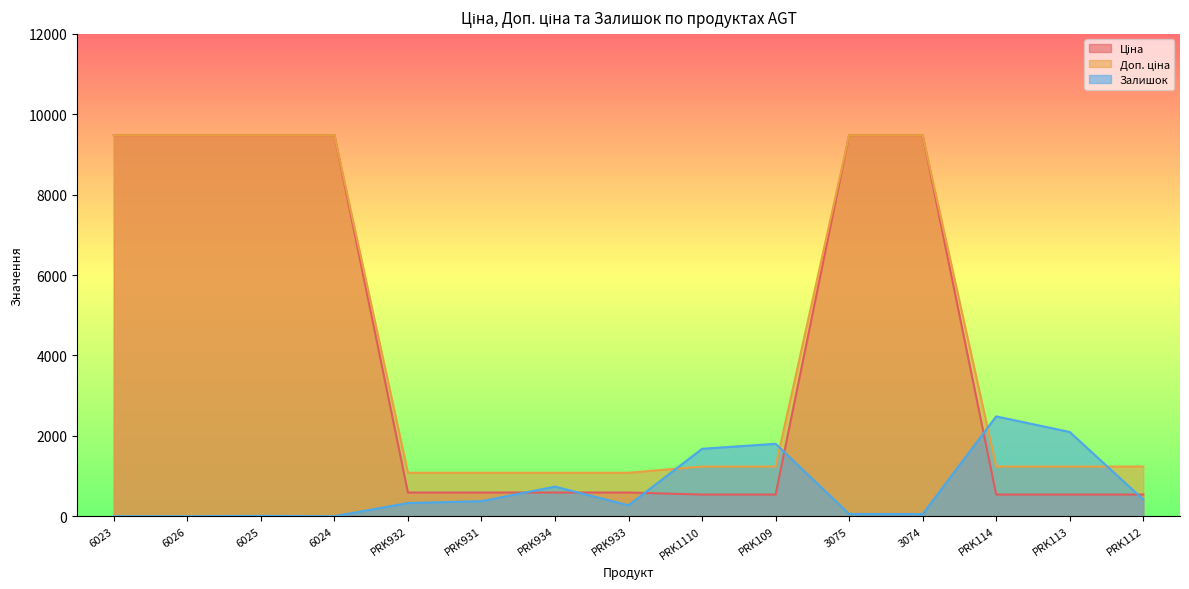

Count the number of categories in the chart.

15